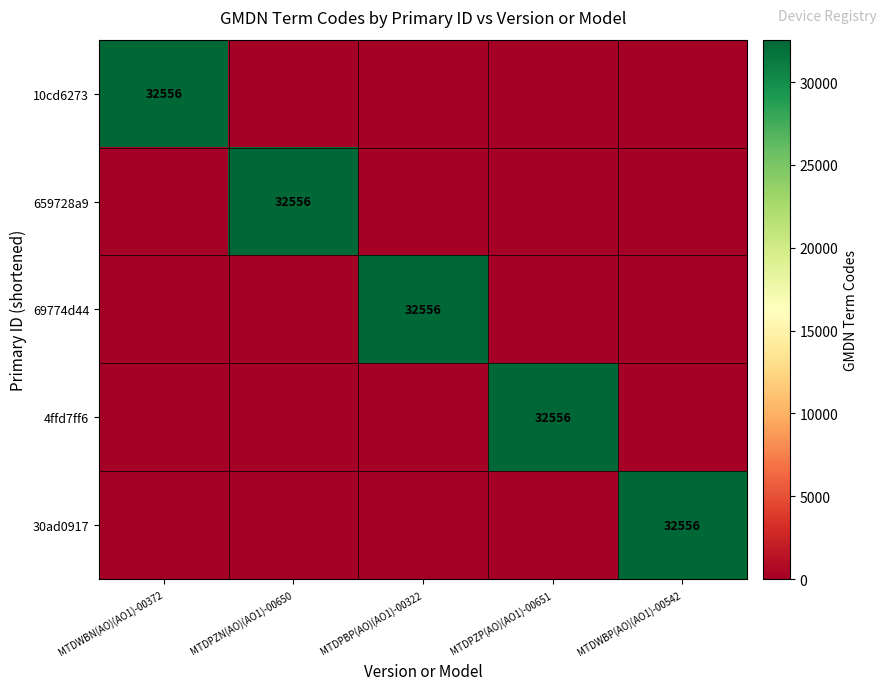

Which has a higher value, MTDWBP(AO)(AO1)-00542 or MTDPZN(AO)(AO1)-00650?

MTDWBP(AO)(AO1)-00542